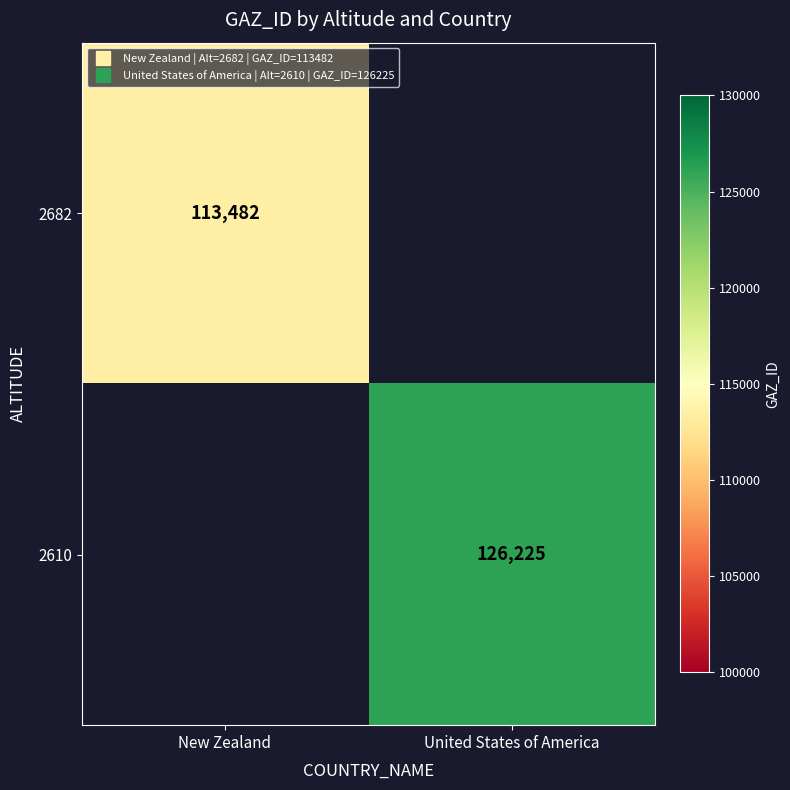

Is it true that 2610 equals 226161.3 at United States of America?

False